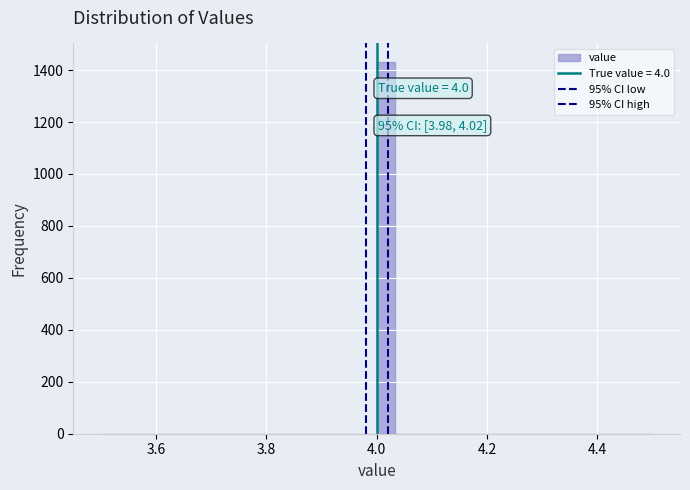

Around what value on the x-axis is the tallest bar? Give the approximate position of its centre, as read against the axis.

4.02